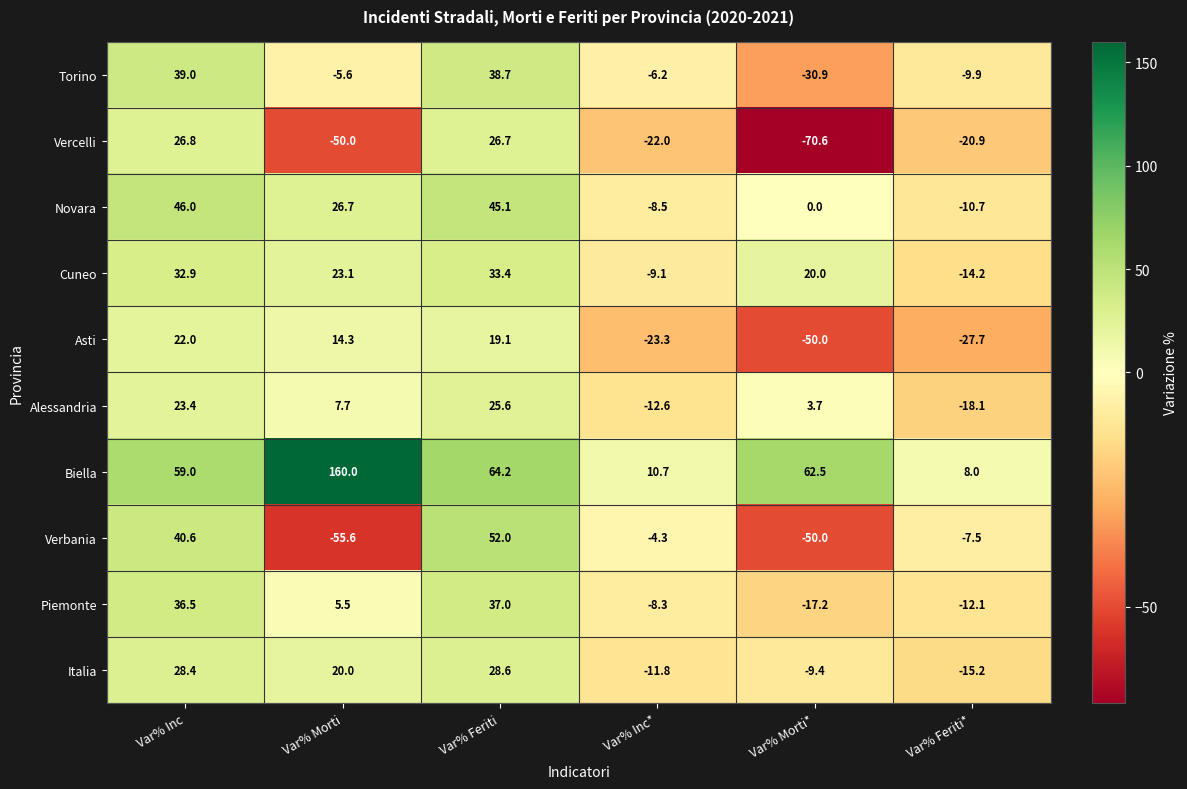

At Var% Feriti, list the series in order from largest to smallest.

Biella, Verbania, Novara, Torino, Piemonte, Cuneo, Italia, Vercelli, Alessandria, Asti